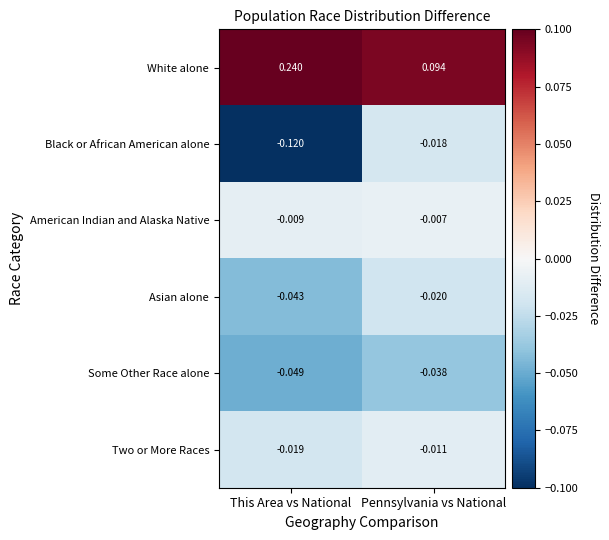

Where is American Indian and Alaska Native nearest to the value 0?

Pennsylvania vs National